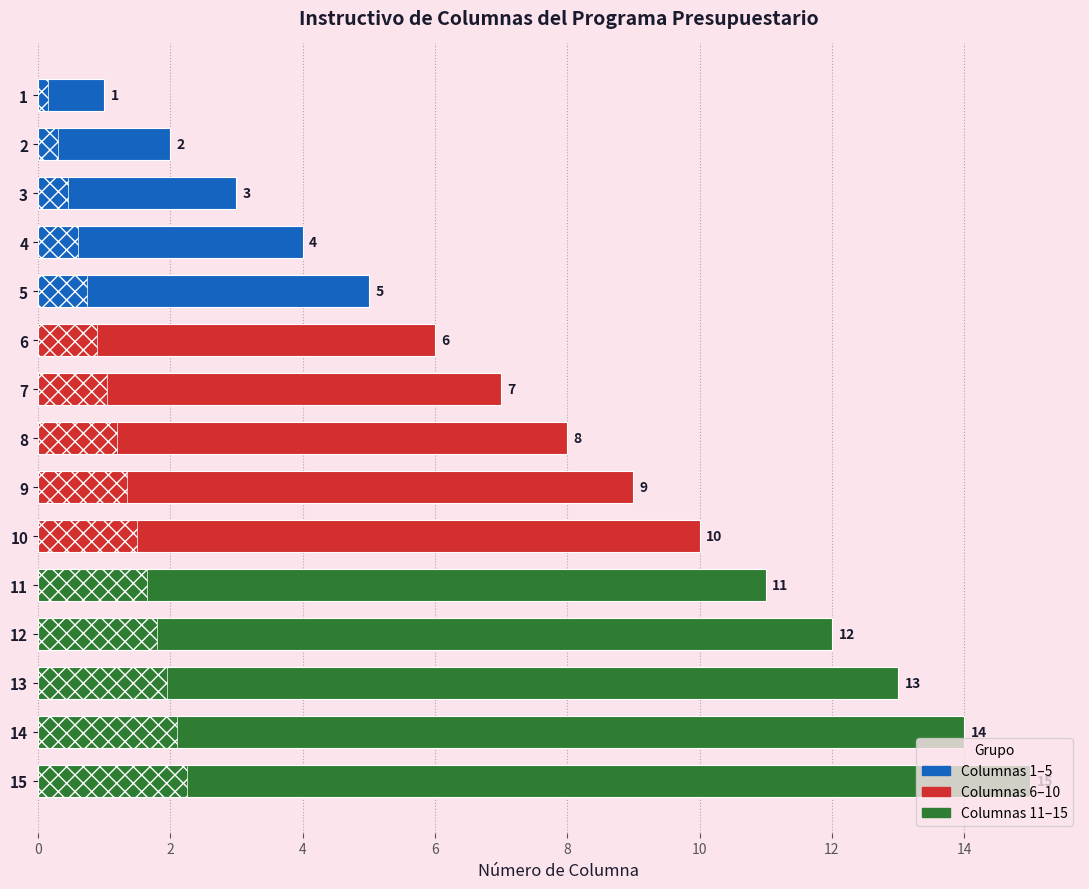

How many distinct data groups are displayed?

1